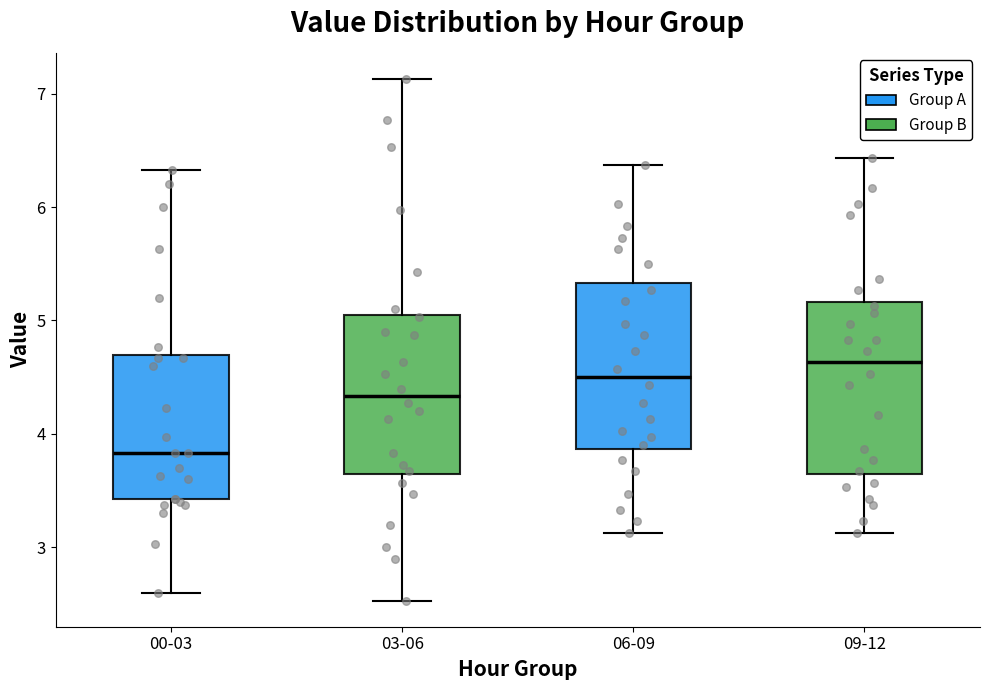

Reading left to right, transcribe this box plot: for each box, give where its median line is, the range the box spans, and where its two whiskers end, as read against the y-axis. The values are not printed on the chart, so give them approximately, as read against the axis.

00-03: median 3.8, box 3.4 to 4.7, whiskers 2.6 to 6.3
03-06: median 4.3, box 3.6 to 5.0, whiskers 2.5 to 7.1
06-09: median 4.5, box 3.9 to 5.3, whiskers 3.1 to 6.4
09-12: median 4.6, box 3.6 to 5.2, whiskers 3.1 to 6.4